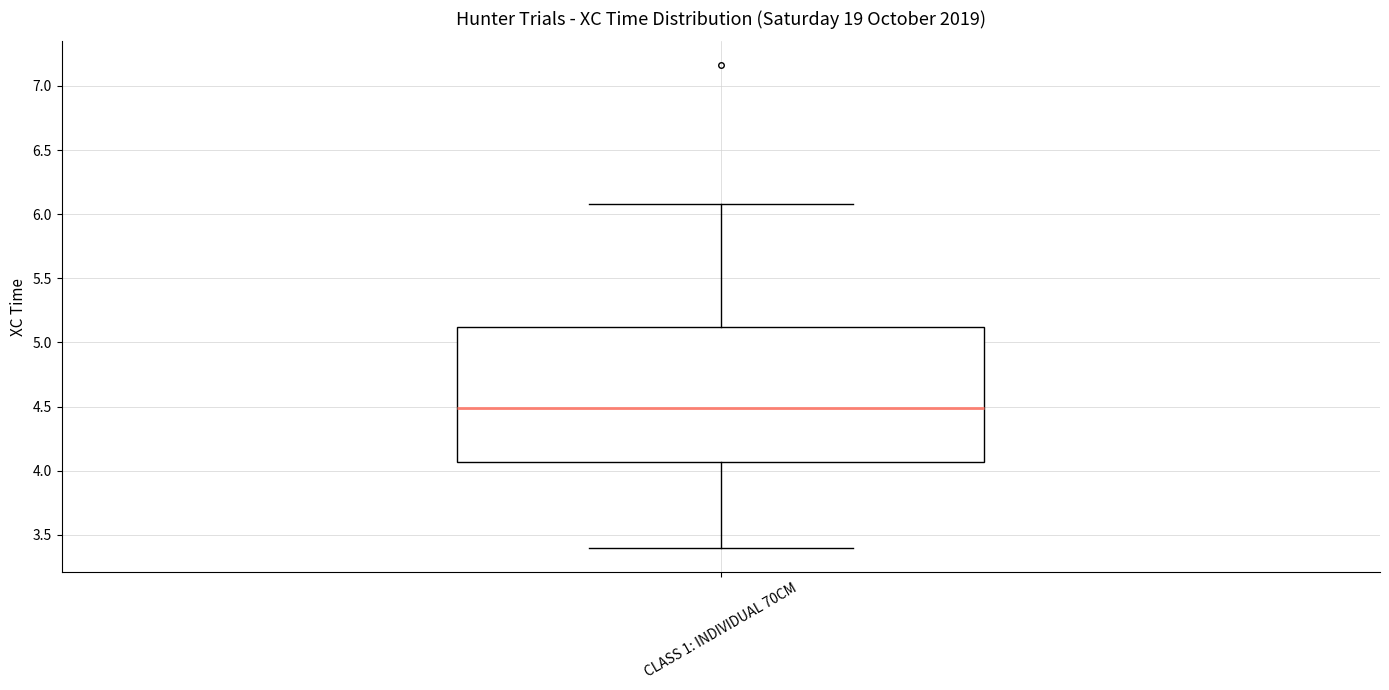

Transcribe this box plot: give where the median line is, the range the box spans, and where the two whiskers end, as read against the y-axis. The values are not printed on the chart, so give them approximately, as read against the axis.

median 4.50, box 4.05 to 5.10, whiskers 3.40 to 6.10